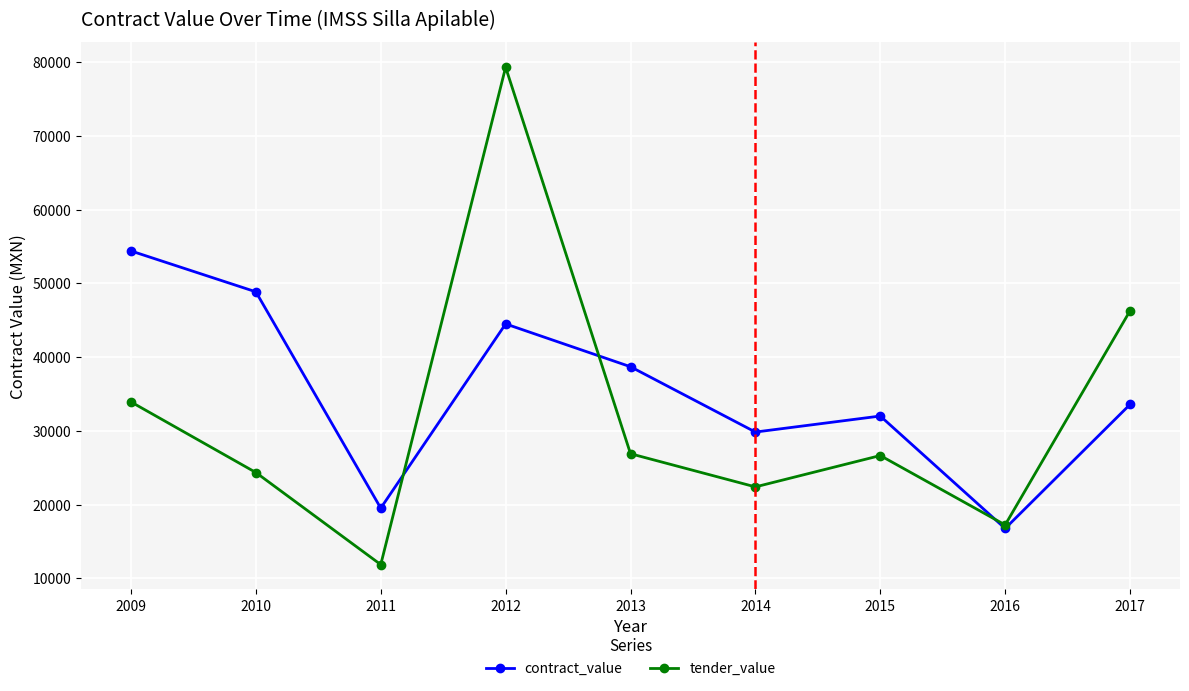

What is the approximate value of tender_value at 2011?

11855.3